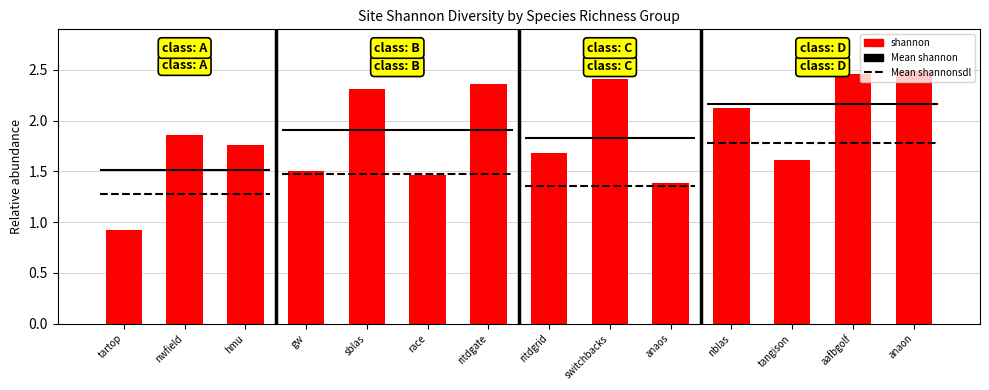

What is the sum of the values at switchbacks and gw?

3.9